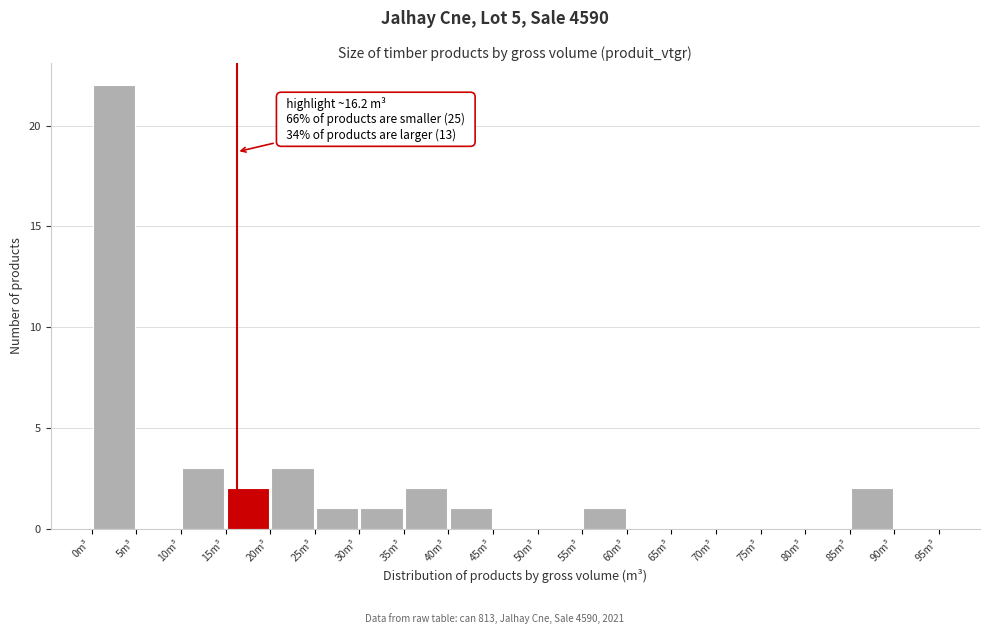

Over which range of the x-axis is the bar tallest?

0 to 5